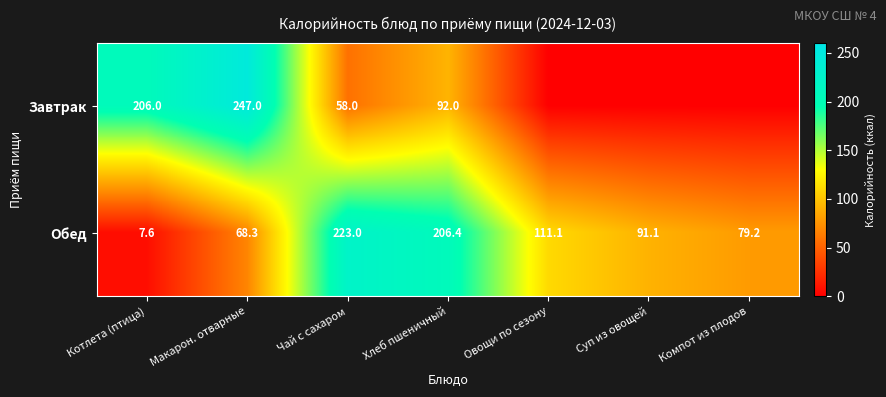

What is the difference between the maximum and minimum values in the Обед series?

215.4